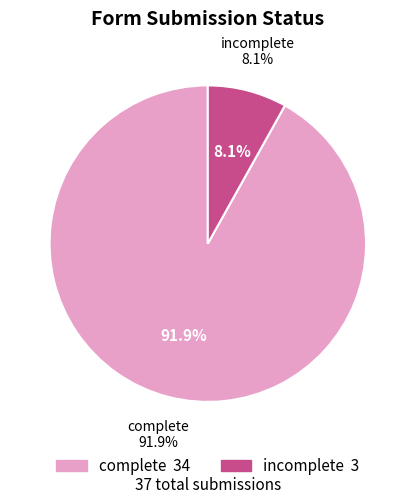

To the nearest percent, what percentage of the pie is incomplete?

8%